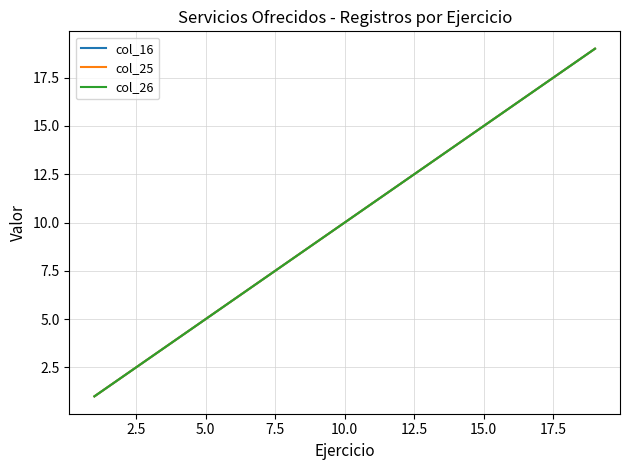

Is this an area chart (filled region under the line)?

No